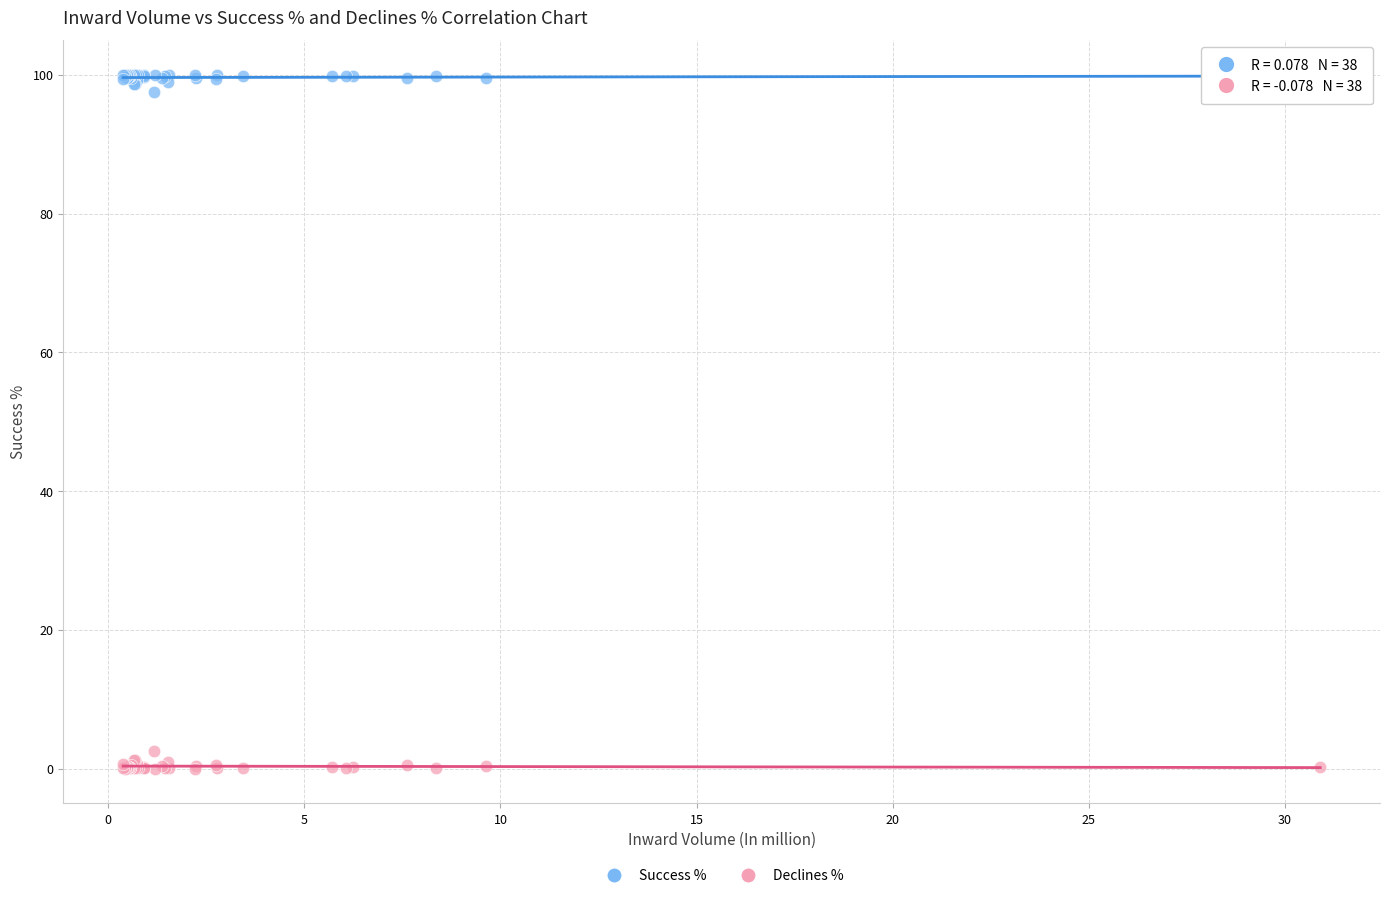

Which series reaches the minimum Y coordinate?

Declines %